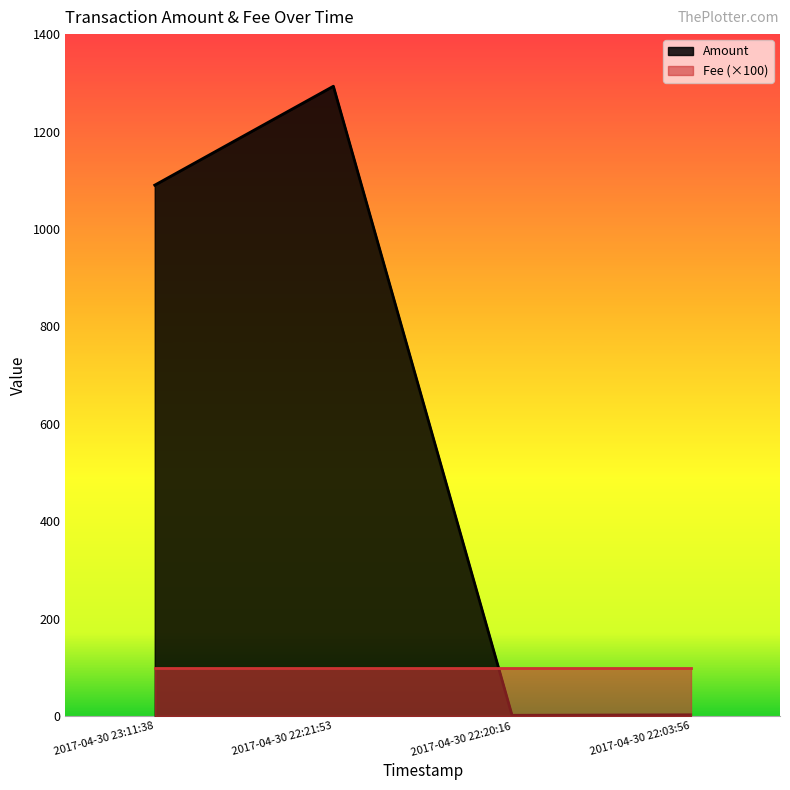

Where is the first local minimum?

2017-04-30 22:20:16